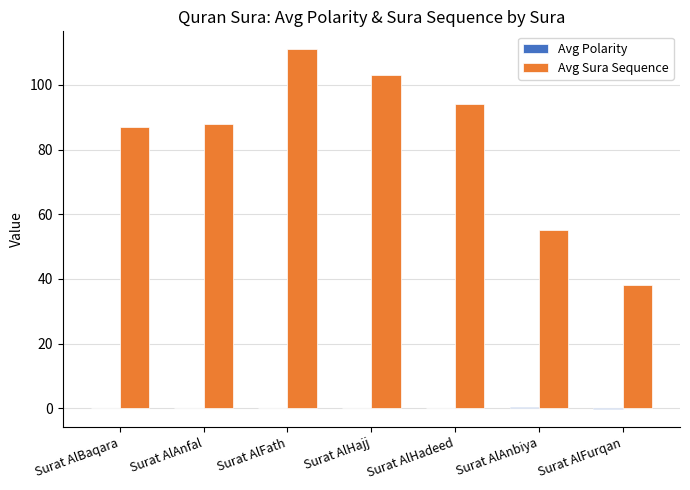

Which label corresponds to the largest value in the chart?

Surat AlFath